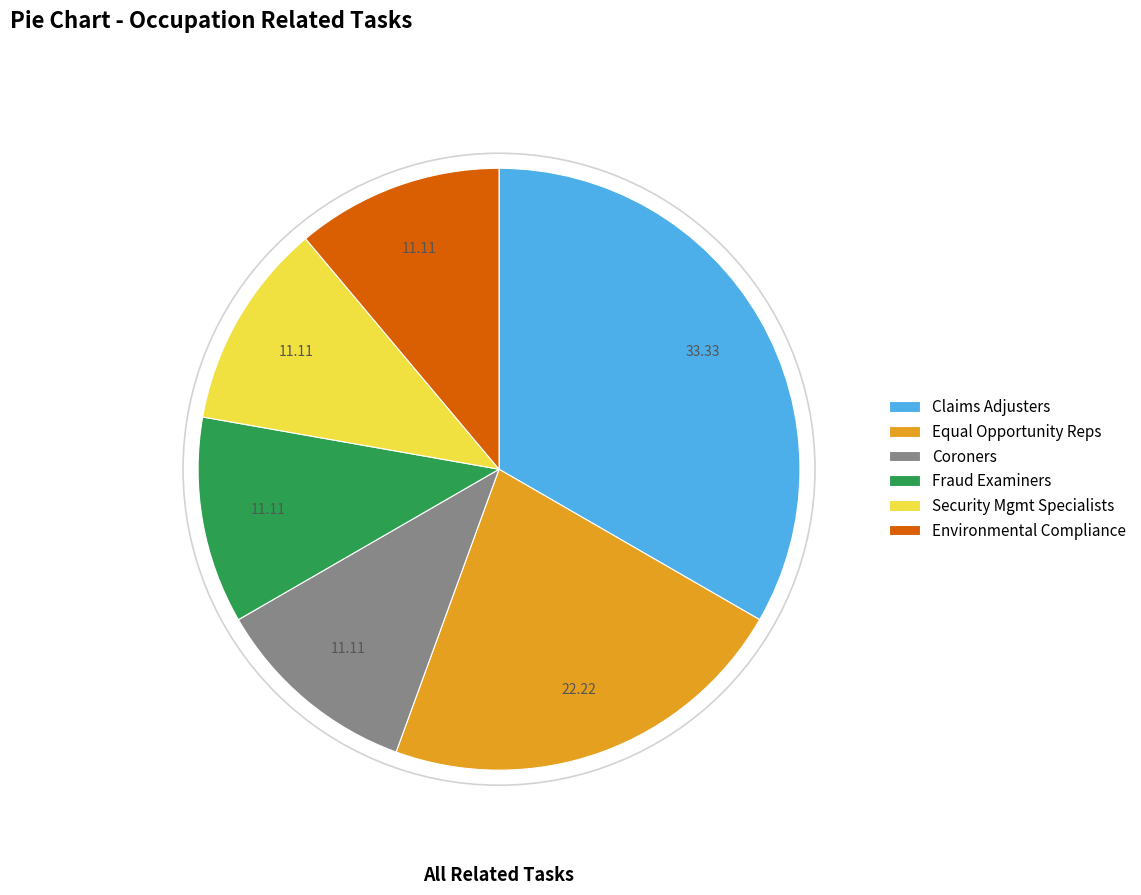

Is there any slice that represents more than half of the pie?

No